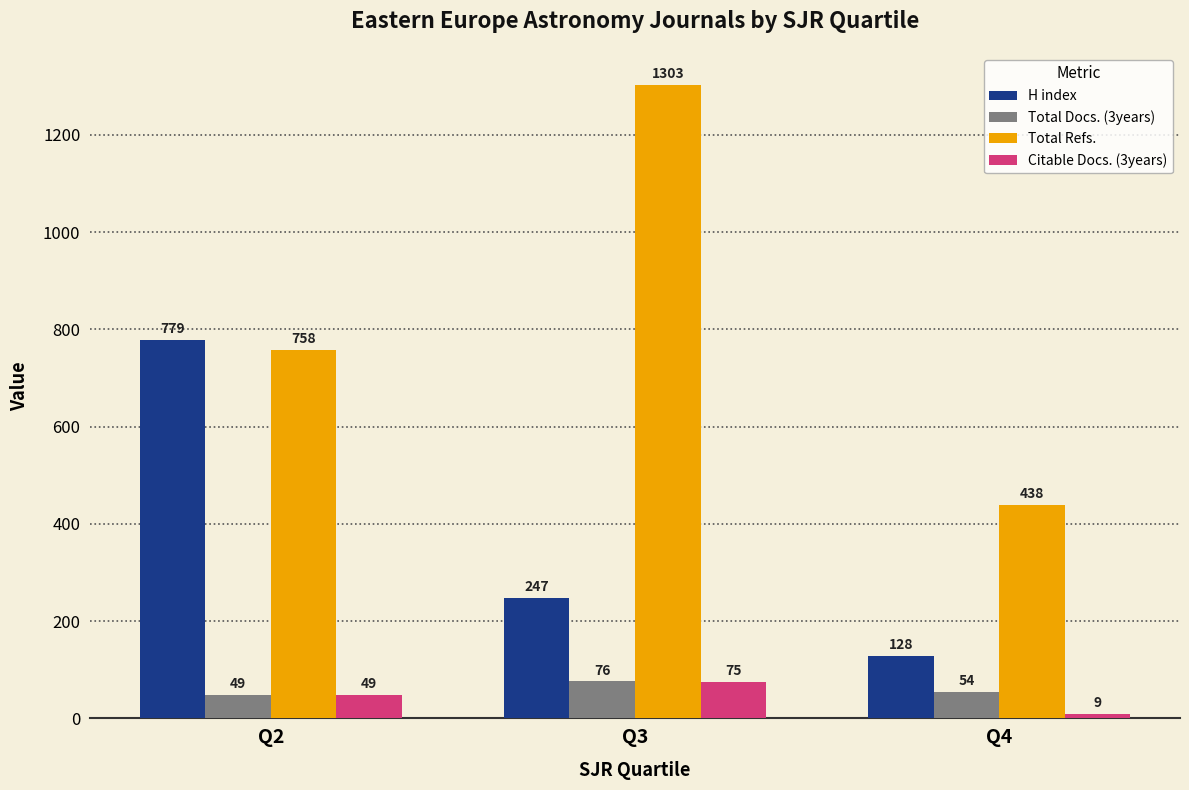

How many bars are there in total?

12